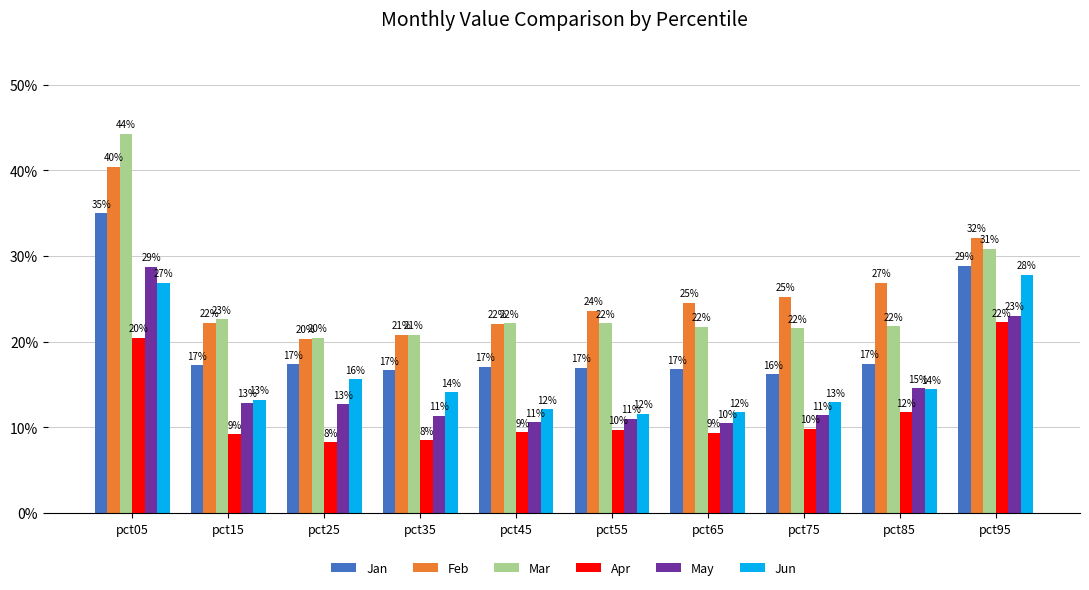

Reading right to left, list all the values displayed in this chart.

Jan: pct95=0.3	pct85=0.2	pct75=0.2	pct65=0.2	pct55=0.2	pct45=0.2	pct35=0.2	pct25=0.2	pct15=0.2	pct05=0.3
Feb: pct95=0.3	pct85=0.3	pct75=0.3	pct65=0.2	pct55=0.2	pct45=0.2	pct35=0.2	pct25=0.2	pct15=0.2	pct05=0.4
Mar: pct95=0.3	pct85=0.2	pct75=0.2	pct65=0.2	pct55=0.2	pct45=0.2	pct35=0.2	pct25=0.2	pct15=0.2	pct05=0.4
Apr: pct95=0.2	pct85=0.1	pct75=0.1	pct65=0.1	pct55=0.1	pct45=0.1	pct35=0.1	pct25=0.1	pct15=0.1	pct05=0.2
May: pct95=0.2	pct85=0.1	pct75=0.1	pct65=0.1	pct55=0.1	pct45=0.1	pct35=0.1	pct25=0.1	pct15=0.1	pct05=0.3
Jun: pct95=0.3	pct85=0.1	pct75=0.1	pct65=0.1	pct55=0.1	pct45=0.1	pct35=0.1	pct25=0.2	pct15=0.1	pct05=0.3